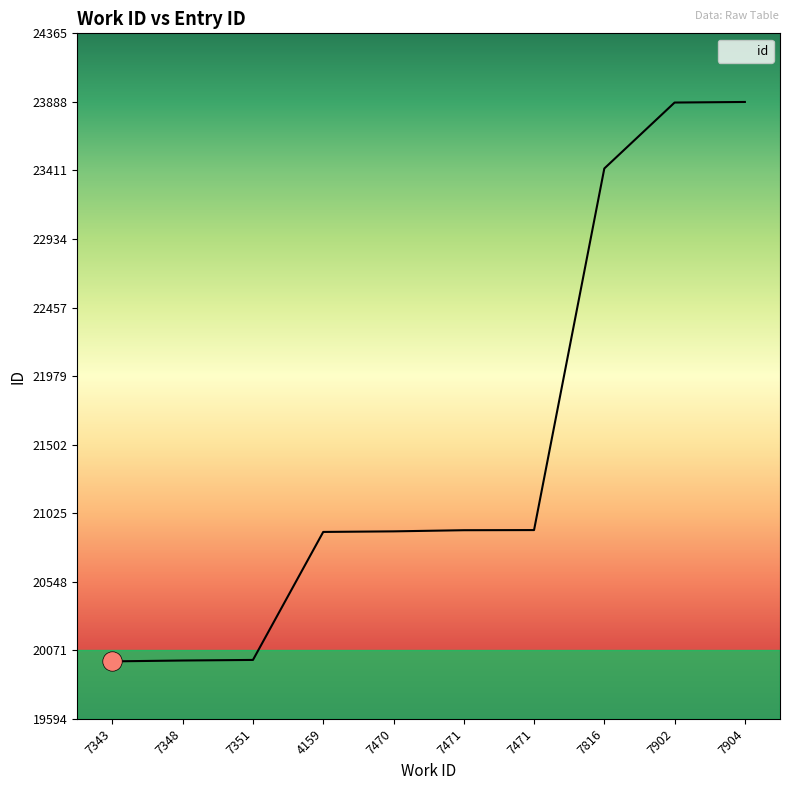

What is the value of the 2nd point from the left?

20000